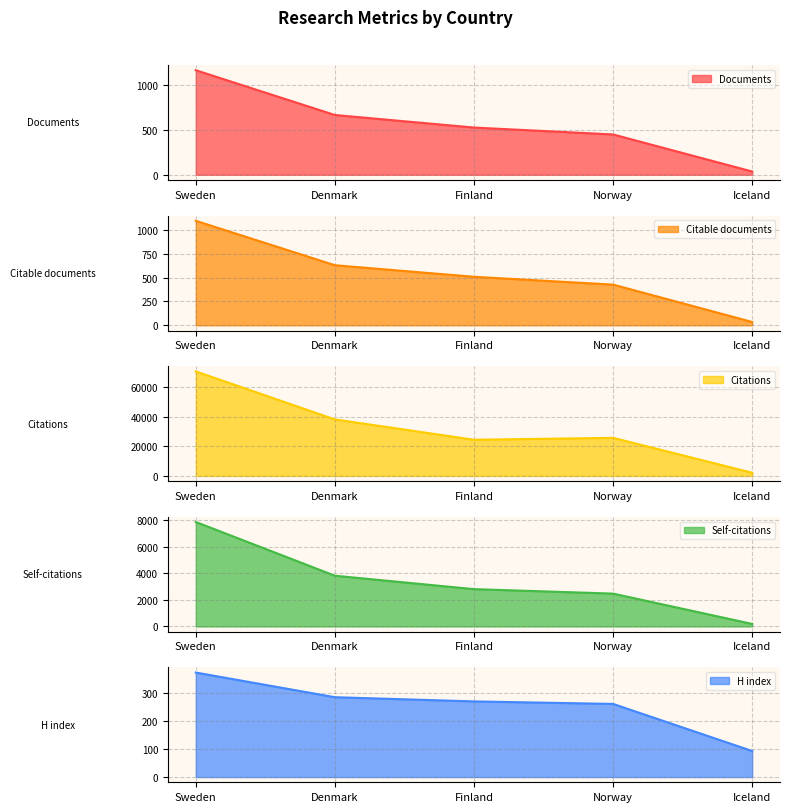

How many values in the Self-citations series are below 2808?

2